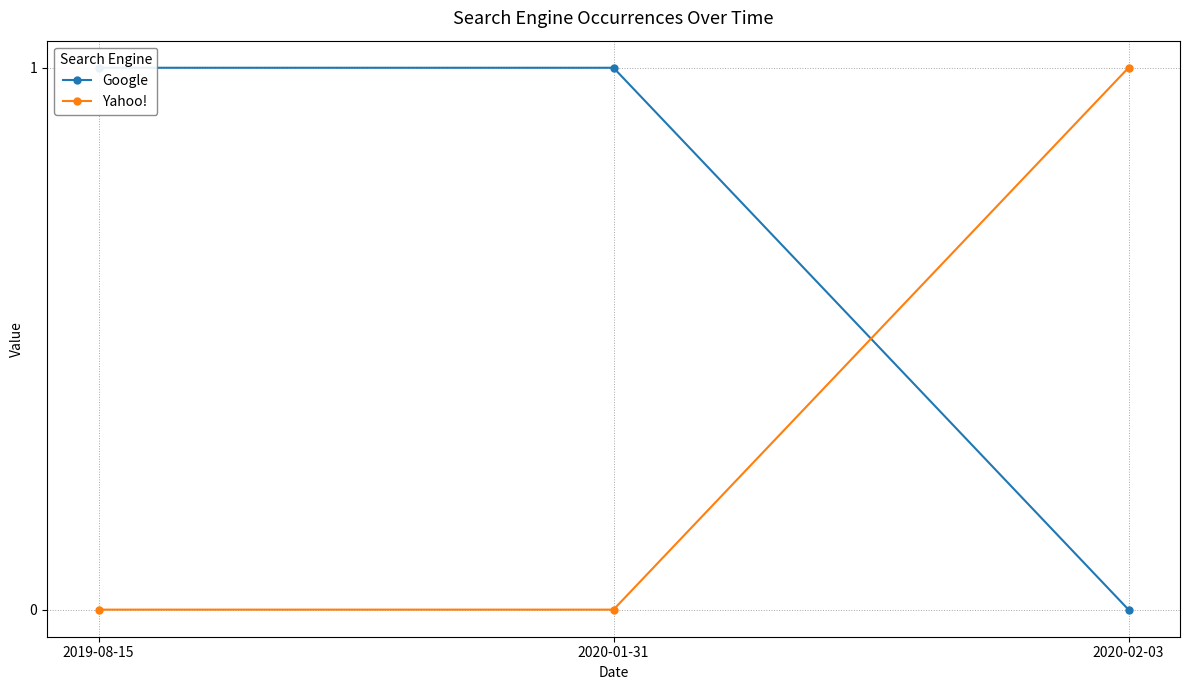

Which category has the lowest value across all series?

2020-02-03